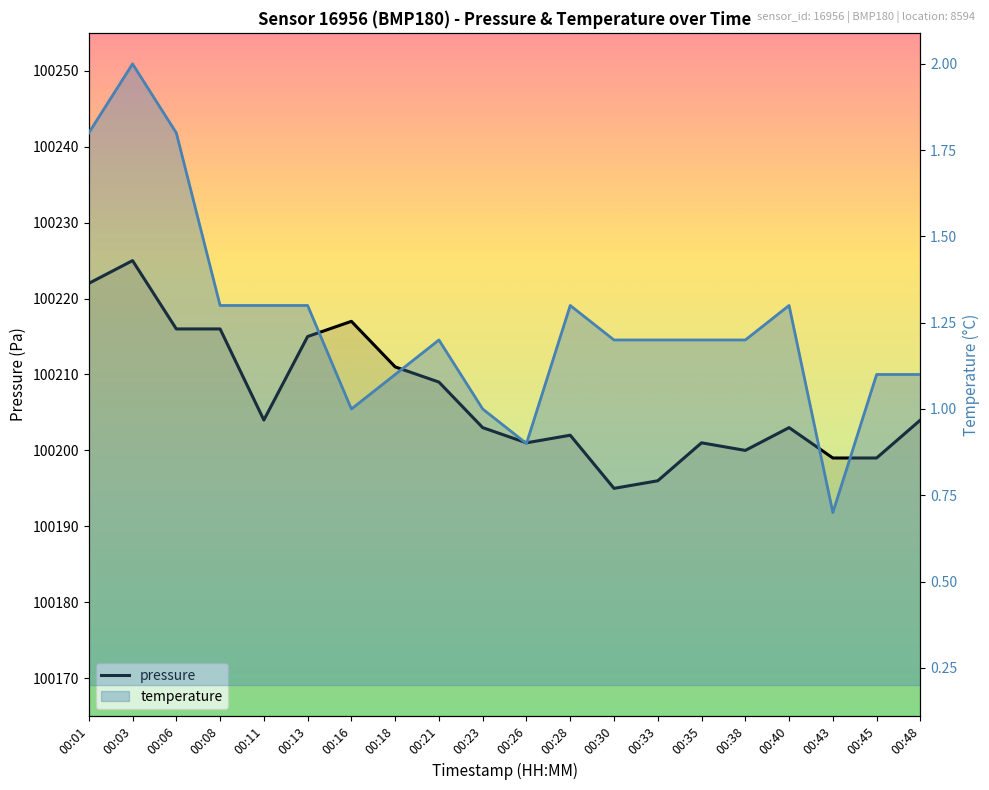

What is the difference between the highest and lowest values at 00:43?

100198.3